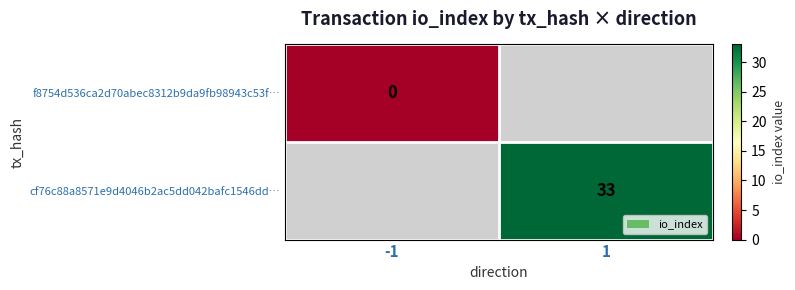

True or false: cf76c88a8571e9d4046b2ac5dd042bafc1546dd… has a value of 47 at 1.

False